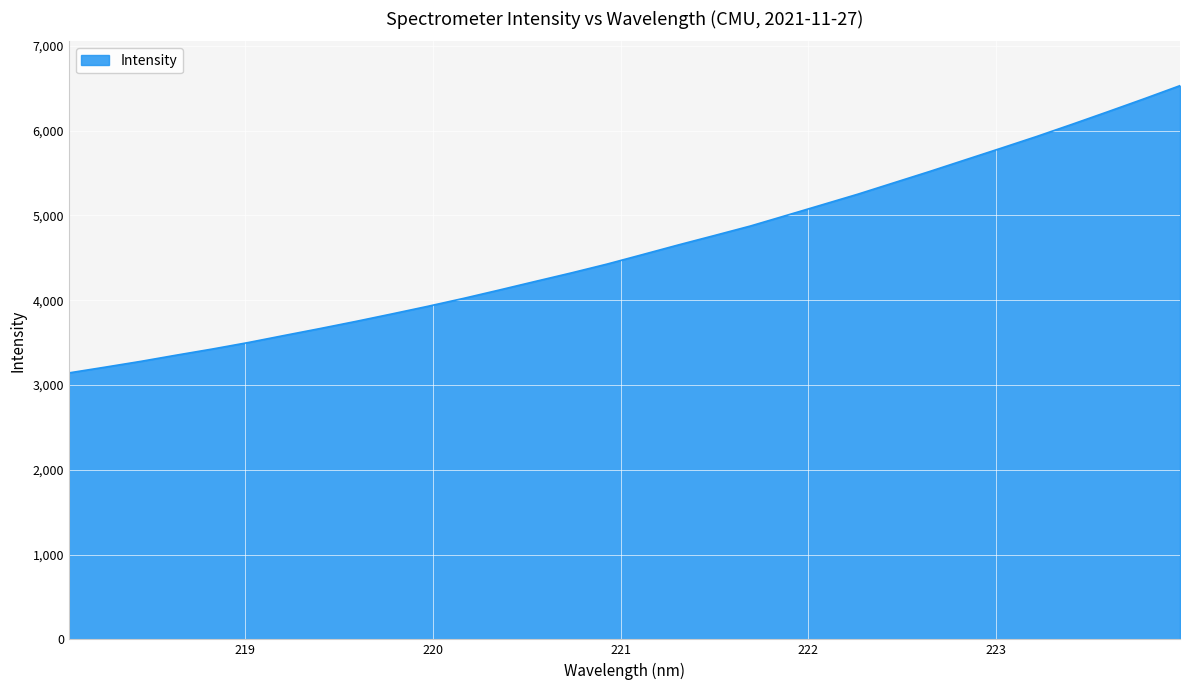

True or false: there are more than 2 points higher than both neighbors.

False